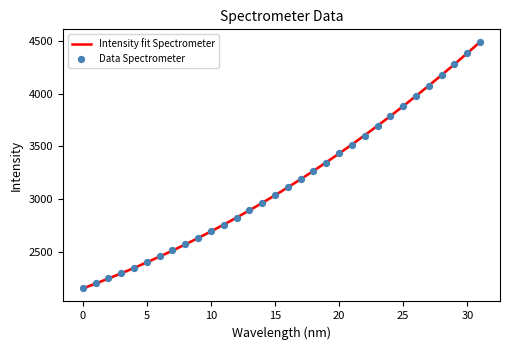

Which series has the largest Y range (max minus min)?

Intensity fit Spectrometer